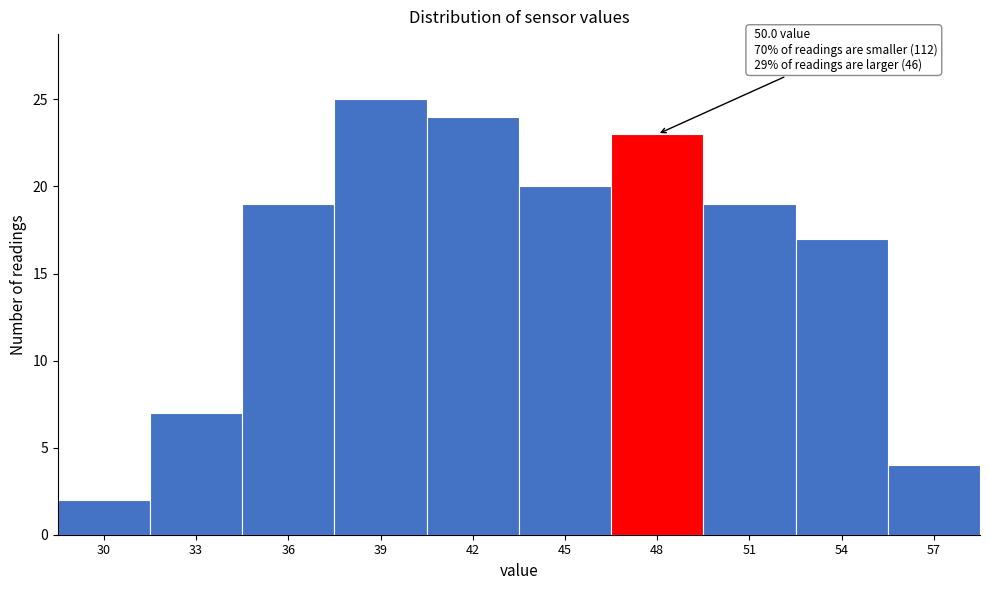

Reading left to right, list all the values displayed in this chart.

30=2	33=7	36=19	39=25	42=24	45=20	48=23	51=19	54=17	57=4